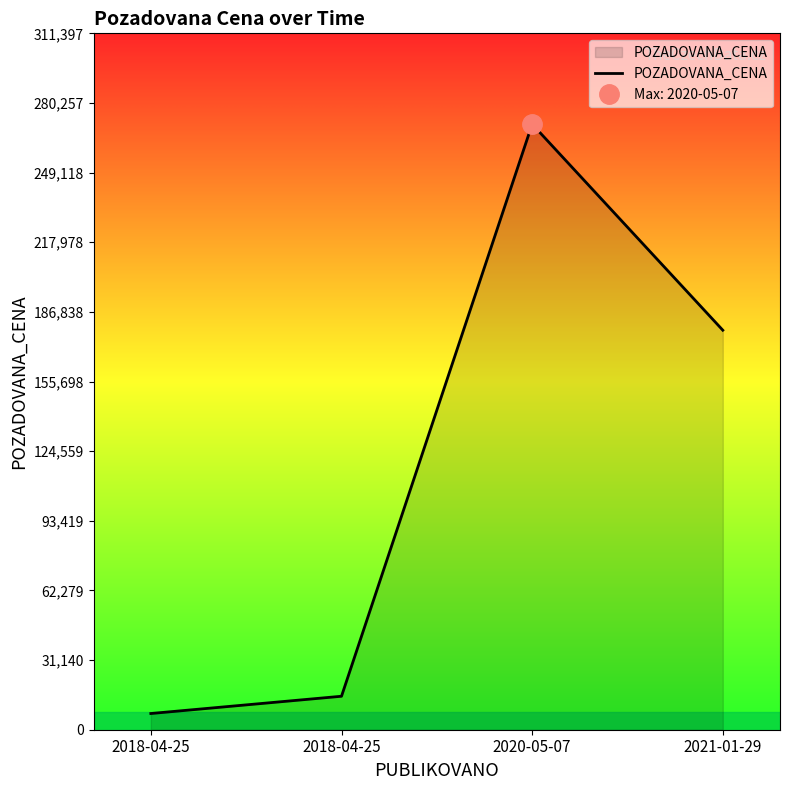

True or false: the data has more than 1 interior local peaks.

False